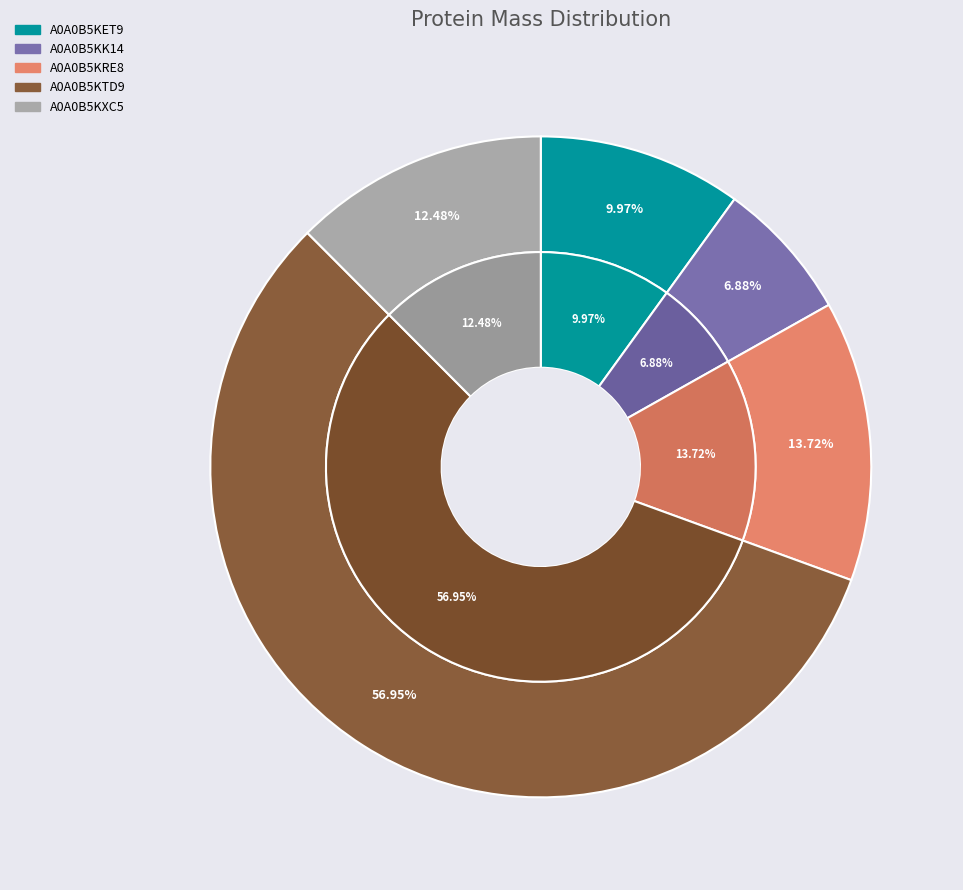

What percentage is the A0A0B5KRE8 slice, to the nearest percent?

14%